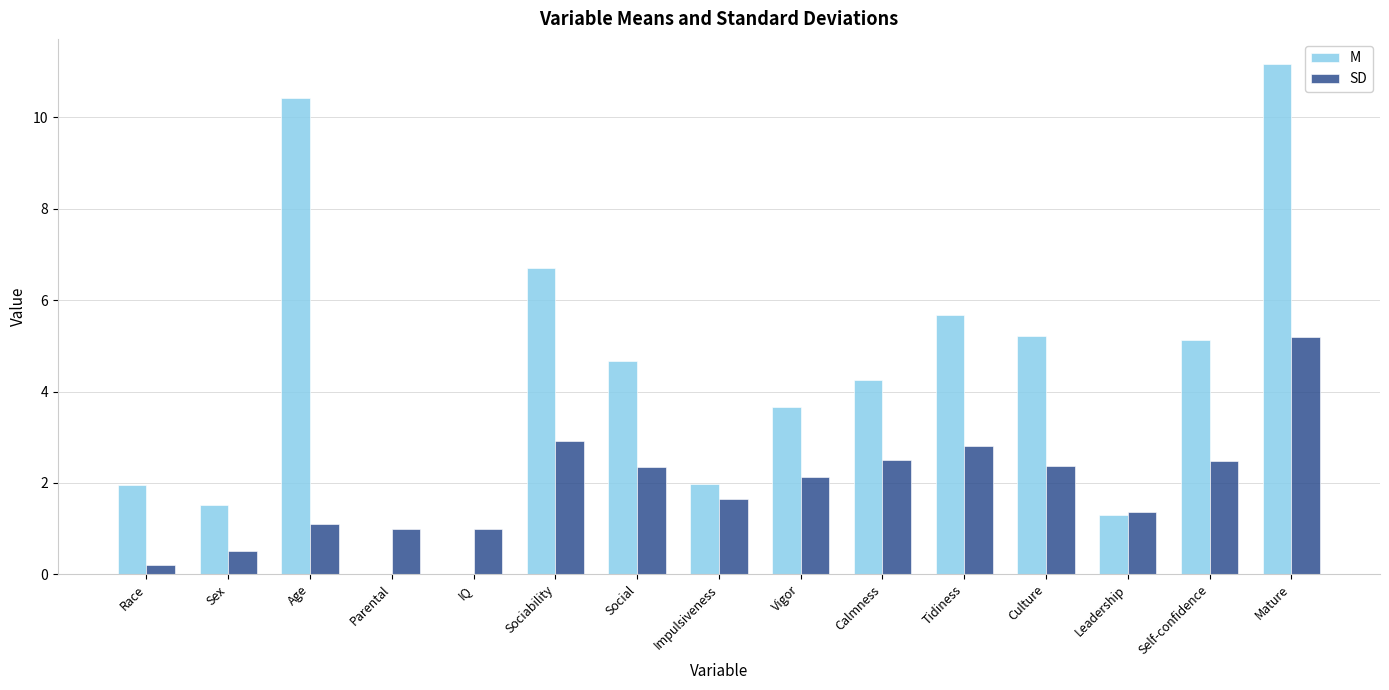

Are the bars grouped side by side (vs. stacked)?

Yes